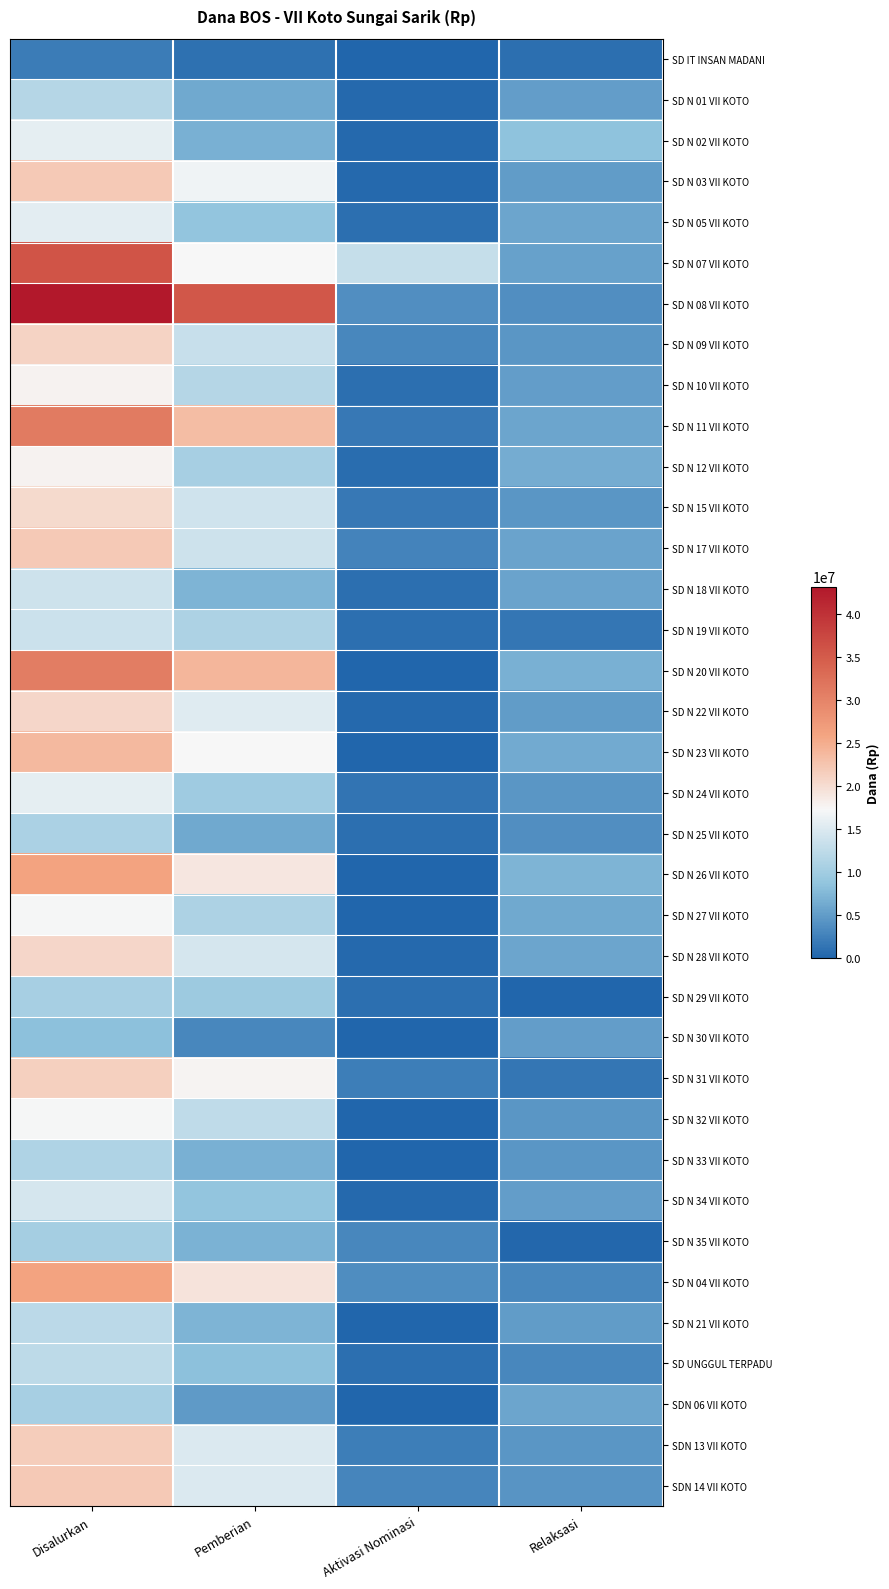

Reading right to left, extract all data points from this chart.

SD IT INSAN MADANI: Relaksasi=900000	Aktivasi Nominasi=0	Pemberian=1125000	Disalurkan=2025000
SD N 01 VII KOTO: Relaksasi=5175000	Aktivasi Nominasi=450000	Pemberian=6075000	Disalurkan=11700000
SD N 02 VII KOTO: Relaksasi=8550000	Aktivasi Nominasi=450000	Pemberian=6750000	Disalurkan=15750000
SD N 03 VII KOTO: Relaksasi=4950000	Aktivasi Nominasi=450000	Pemberian=16650000	Disalurkan=22050000
SD N 05 VII KOTO: Relaksasi=5850000	Aktivasi Nominasi=900000	Pemberian=8775000	Disalurkan=15525000
SD N 07 VII KOTO: Relaksasi=5400000	Aktivasi Nominasi=13050000	Pemberian=17325000	Disalurkan=35775000
SD N 08 VII KOTO: Relaksasi=3825000	Aktivasi Nominasi=3825000	Pemberian=35550000	Disalurkan=43200000
SD N 09 VII KOTO: Relaksasi=4500000	Aktivasi Nominasi=3150000	Pemberian=13275000	Disalurkan=20925000
SD N 10 VII KOTO: Relaksasi=5175000	Aktivasi Nominasi=900000	Pemberian=11700000	Disalurkan=17775000
SD N 11 VII KOTO: Relaksasi=5850000	Aktivasi Nominasi=1800000	Pemberian=23400000	Disalurkan=31050000
SD N 12 VII KOTO: Relaksasi=6525000	Aktivasi Nominasi=675000	Pemberian=10575000	Disalurkan=17775000
SD N 15 VII KOTO: Relaksasi=4500000	Aktivasi Nominasi=1800000	Pemberian=13950000	Disalurkan=20250000
SD N 17 VII KOTO: Relaksasi=5625000	Aktivasi Nominasi=2700000	Pemberian=13725000	Disalurkan=22050000
SD N 18 VII KOTO: Relaksasi=5625000	Aktivasi Nominasi=900000	Pemberian=7200000	Disalurkan=13725000
SD N 19 VII KOTO: Relaksasi=1575000	Aktivasi Nominasi=900000	Pemberian=11025000	Disalurkan=13500000
SD N 20 VII KOTO: Relaksasi=6750000	Aktivasi Nominasi=0	Pemberian=24075000	Disalurkan=30825000
SD N 22 VII KOTO: Relaksasi=4950000	Aktivasi Nominasi=450000	Pemberian=15300000	Disalurkan=20700000
SD N 23 VII KOTO: Relaksasi=6300000	Aktivasi Nominasi=0	Pemberian=17325000	Disalurkan=23625000
SD N 24 VII KOTO: Relaksasi=4500000	Aktivasi Nominasi=1350000	Pemberian=9900000	Disalurkan=15750000
SD N 25 VII KOTO: Relaksasi=3825000	Aktivasi Nominasi=900000	Pemberian=6075000	Disalurkan=10800000
SD N 26 VII KOTO: Relaksasi=7200000	Aktivasi Nominasi=0	Pemberian=18900000	Disalurkan=26100000
SD N 27 VII KOTO: Relaksasi=6075000	Aktivasi Nominasi=0	Pemberian=11025000	Disalurkan=17100000
SD N 28 VII KOTO: Relaksasi=5850000	Aktivasi Nominasi=450000	Pemberian=14400000	Disalurkan=20700000
SD N 29 VII KOTO: Relaksasi=0	Aktivasi Nominasi=900000	Pemberian=9675000	Disalurkan=10575000
SD N 30 VII KOTO: Relaksasi=5175000	Aktivasi Nominasi=0	Pemberian=3150000	Disalurkan=8325000
SD N 31 VII KOTO: Relaksasi=1575000	Aktivasi Nominasi=2250000	Pemberian=17550000	Disalurkan=21375000
SD N 32 VII KOTO: Relaksasi=4500000	Aktivasi Nominasi=0	Pemberian=12600000	Disalurkan=17100000
SD N 33 VII KOTO: Relaksasi=4500000	Aktivasi Nominasi=0	Pemberian=6750000	Disalurkan=11250000
SD N 34 VII KOTO: Relaksasi=5175000	Aktivasi Nominasi=450000	Pemberian=8775000	Disalurkan=14400000
SD N 35 VII KOTO: Relaksasi=225000	Aktivasi Nominasi=3150000	Pemberian=6975000	Disalurkan=10350000
SD N 04 VII KOTO: Relaksasi=3150000	Aktivasi Nominasi=3600000	Pemberian=19350000	Disalurkan=26100000
SD N 21 VII KOTO: Relaksasi=4950000	Aktivasi Nominasi=0	Pemberian=7200000	Disalurkan=12150000
SD UNGGUL TERPADU: Relaksasi=3150000	Aktivasi Nominasi=900000	Pemberian=8325000	Disalurkan=12375000
SDN 06 VII KOTO: Relaksasi=5850000	Aktivasi Nominasi=0	Pemberian=4725000	Disalurkan=10575000
SDN 13 VII KOTO: Relaksasi=4500000	Aktivasi Nominasi=2250000	Pemberian=14850000	Disalurkan=21600000
SDN 14 VII KOTO: Relaksasi=4275000	Aktivasi Nominasi=2925000	Pemberian=14850000	Disalurkan=22050000